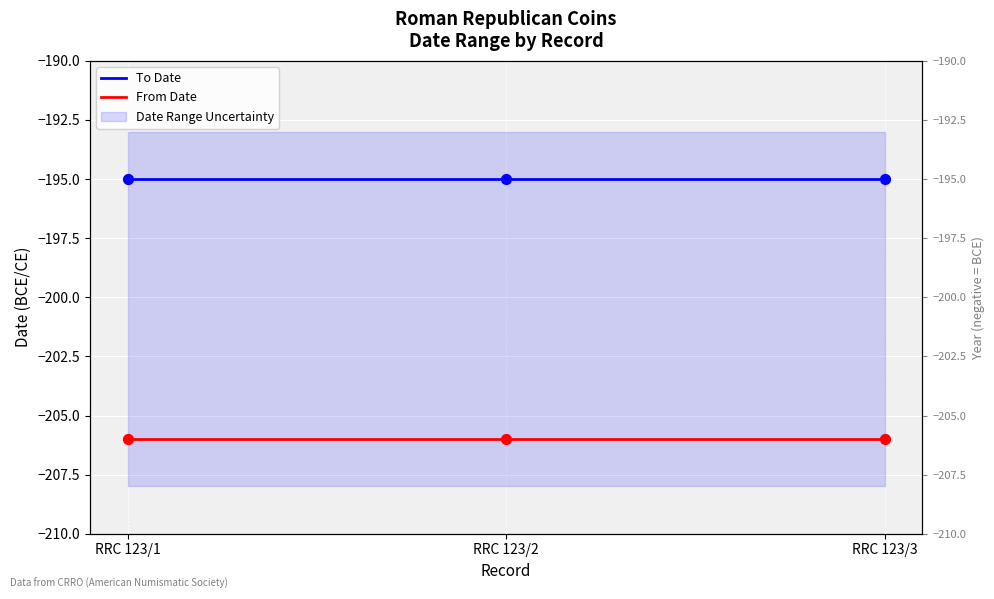

Which series has the largest total across all categories?

To Date